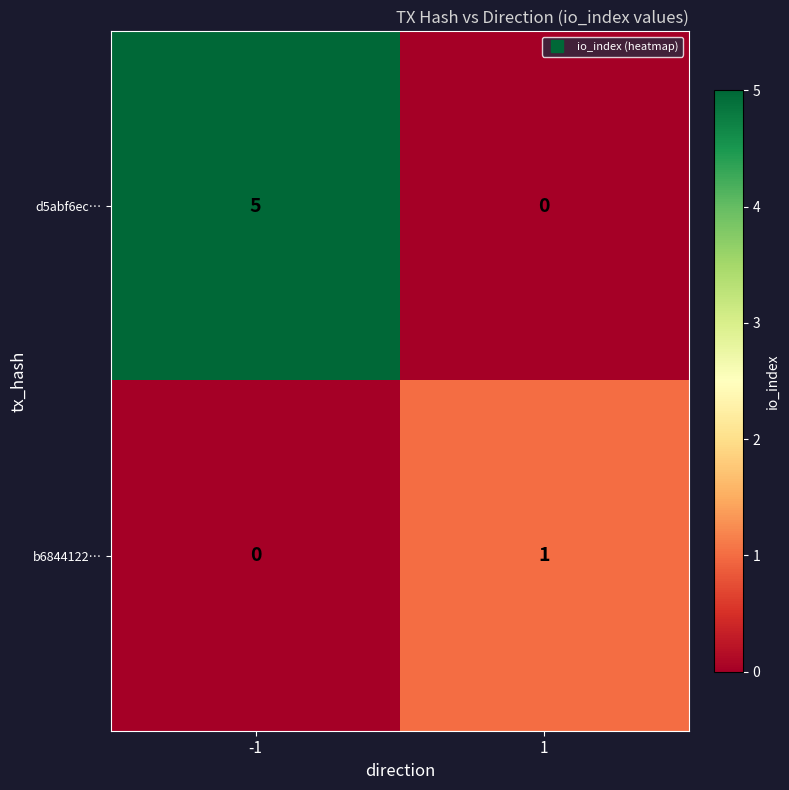

At how many categories does at least one series exceed 2?

1